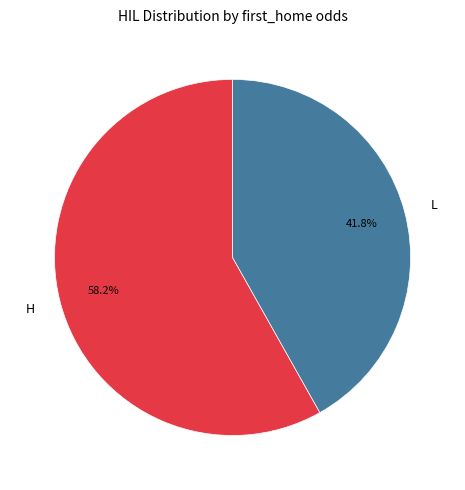

What percentage is NOT represented by H?

41.8%